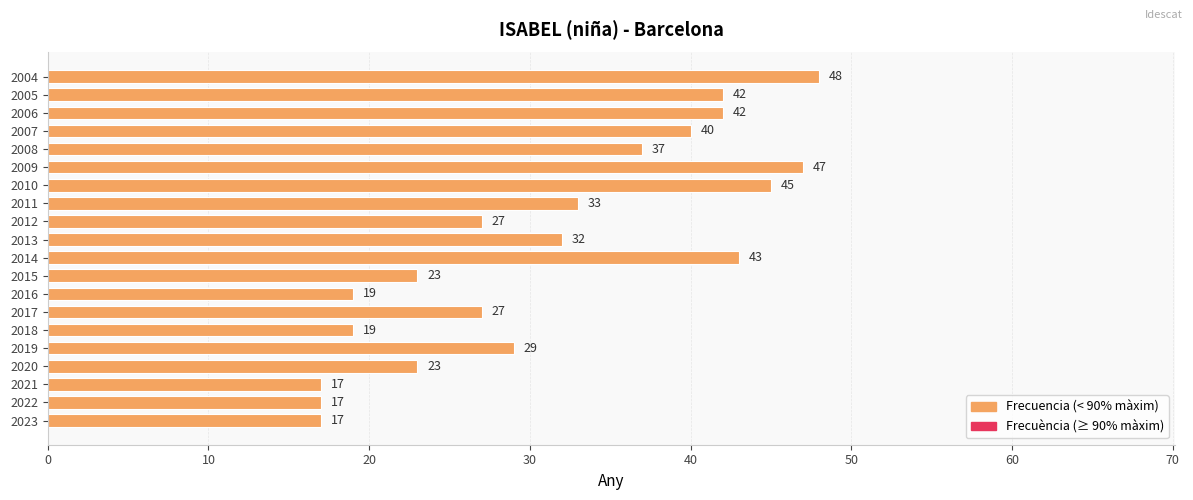

Where is the data nearest to the value 32?

2013